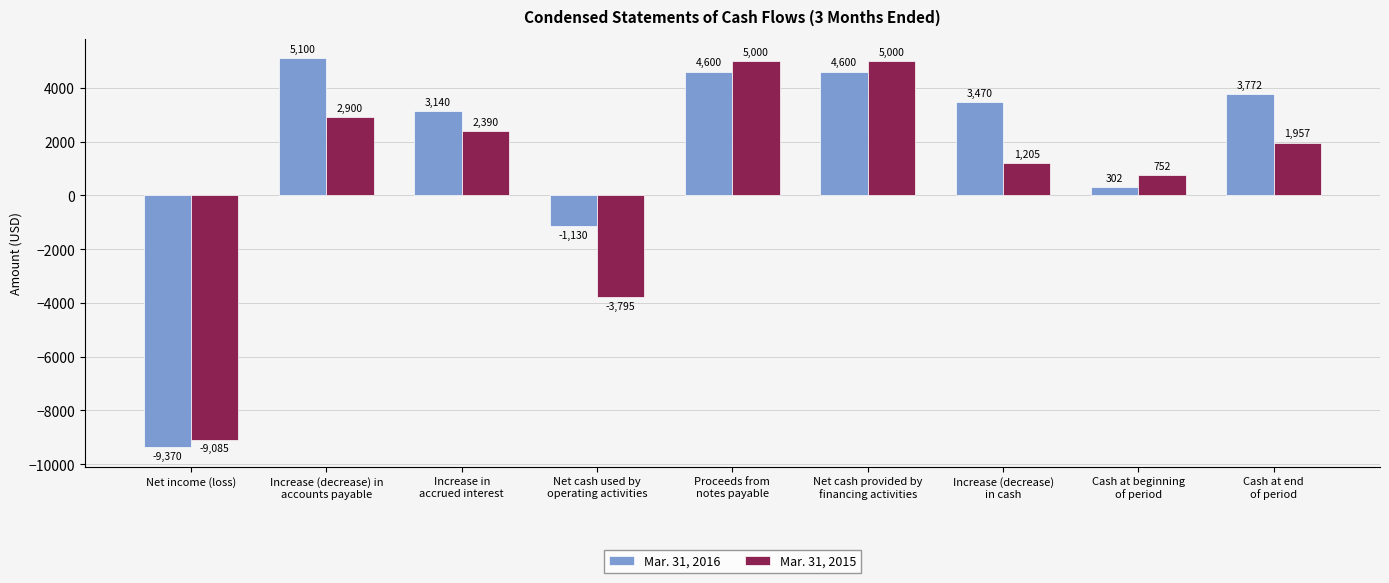

How many bars are there in total?

18